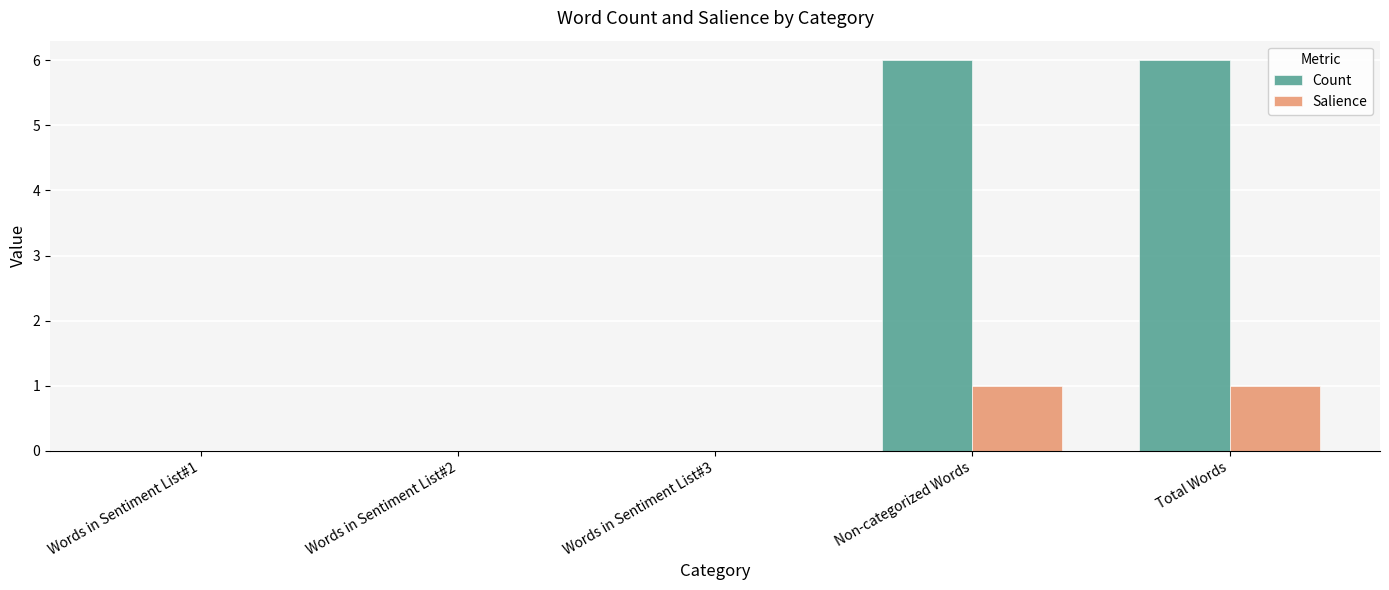

What are all the series names shown in the legend?

Count, Salience